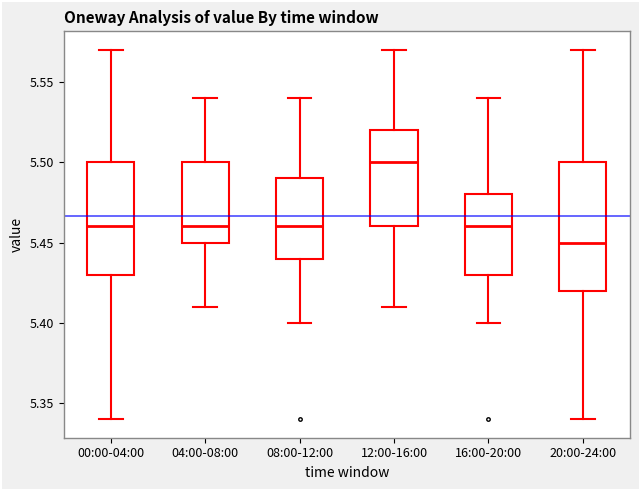

Which box is the tallest, from its lower edge to its upper edge?

20:00-24:00